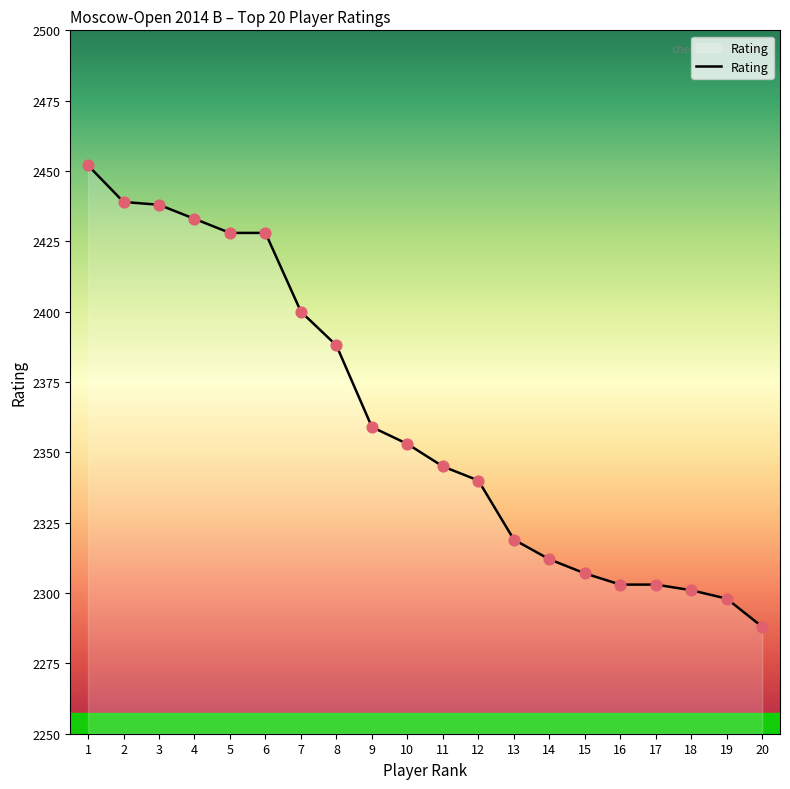

Which has a higher value, 5 or 3?

3